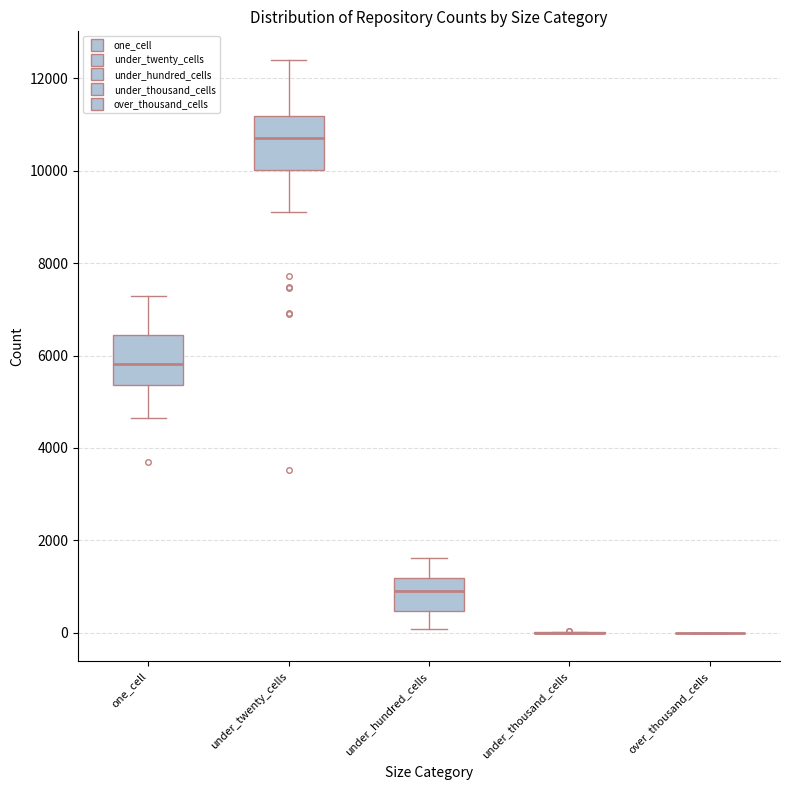

Reading left to right, transcribe this box plot: for each box, give where its median line is, the range the box spans, and where its two whiskers end, as read against the y-axis. The values are not printed on the chart, so give them approximately, as read against the axis.

one_cell: median 5800, box 5400 to 6400, whiskers 4600 to 7200
under_twenty_cells: median 10800, box 10000 to 11200, whiskers 9200 to 12400
under_hundred_cells: median 1000, box 400 to 1200, whiskers 0 to 1600
under_thousand_cells: box collapsed to a line at 0, whiskers 0 to 0
over_thousand_cells: box collapsed to a line at 0, whiskers 0 to 0